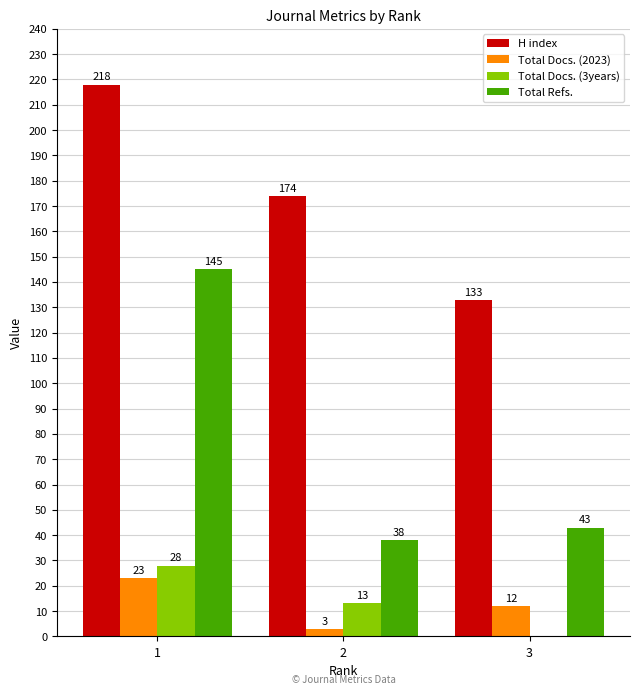

The value of Total Docs. (2023) at 1 is 14. True or false?

False